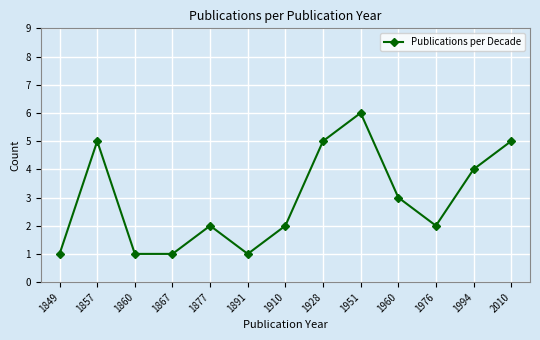

What is the minimum value shown in the chart?

1